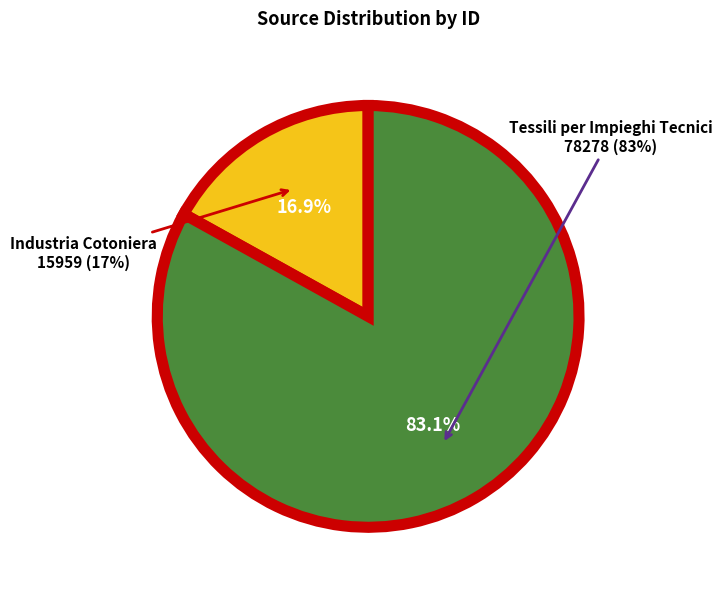

Between Industria Cotoniera and Tessili per Impieghi Tecnici, which is larger?

Tessili per Impieghi Tecnici